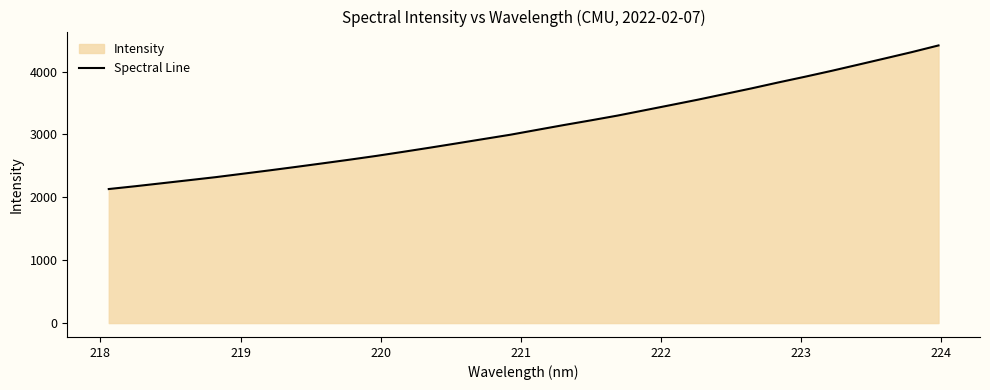

What is the difference between the maximum and minimum values?

2284.2